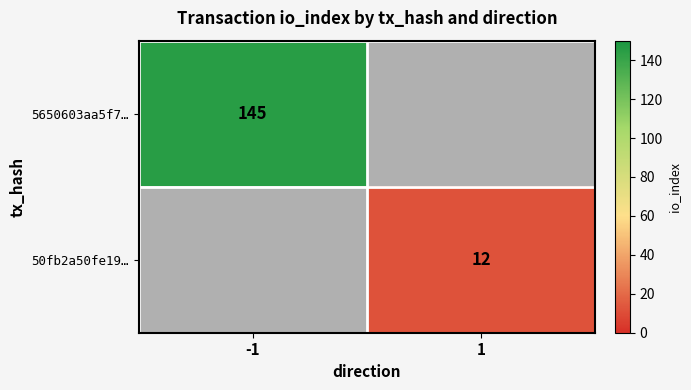

True or false: 50fb2a50fe19… has a value of 8 at 1.

False